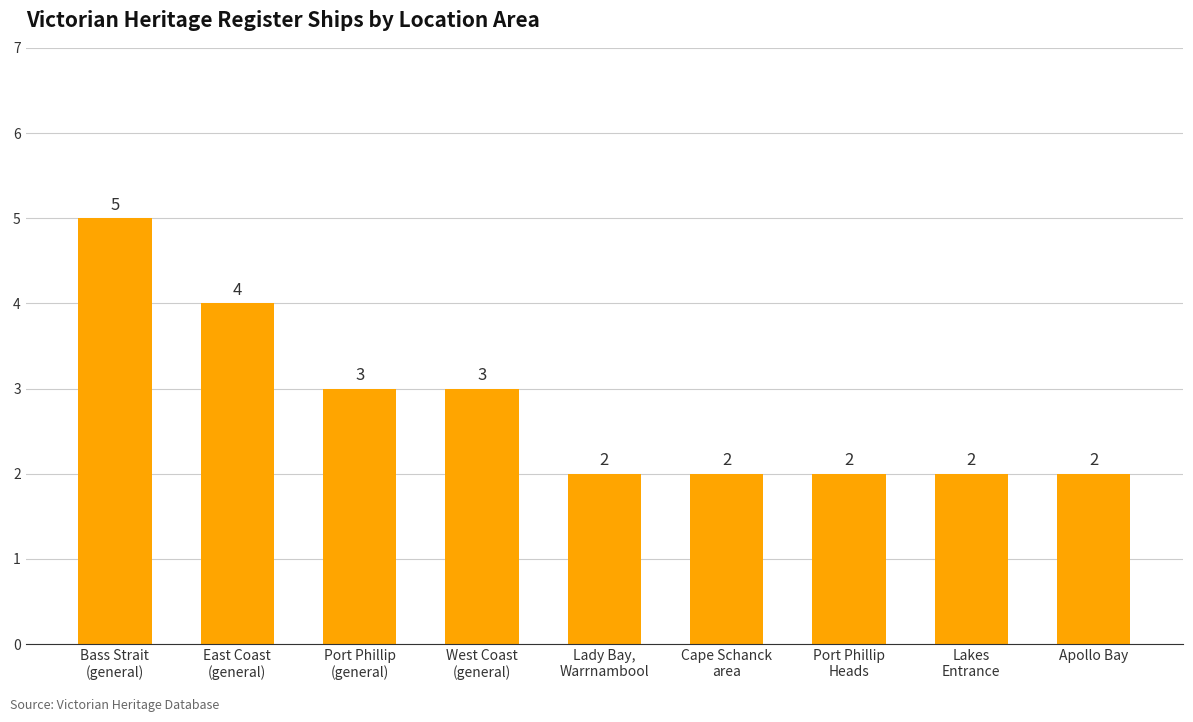

The value at Port Phillip
(general) is 2. True or false?

False